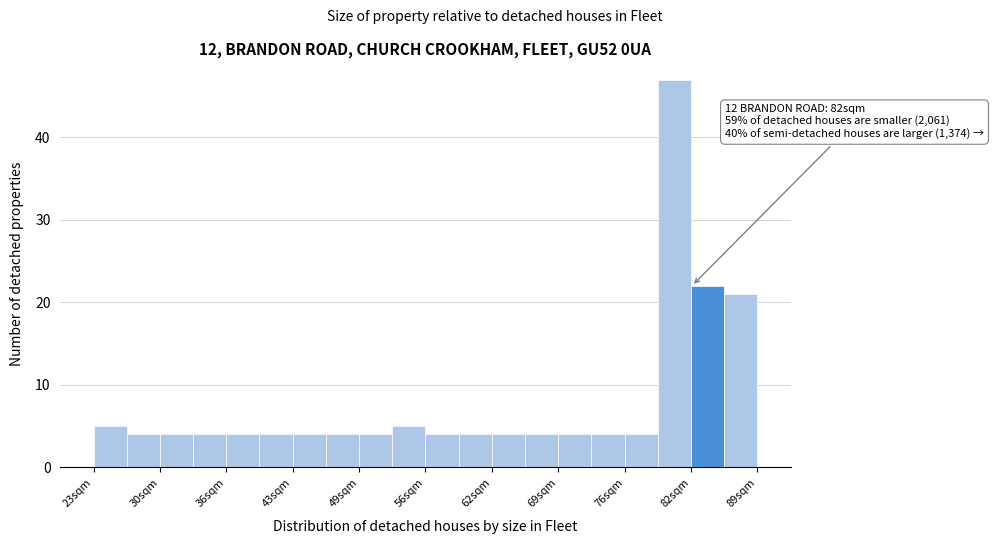

Around what value on the x-axis is the tallest bar? Give the approximate position of its centre, as read against the axis.

80